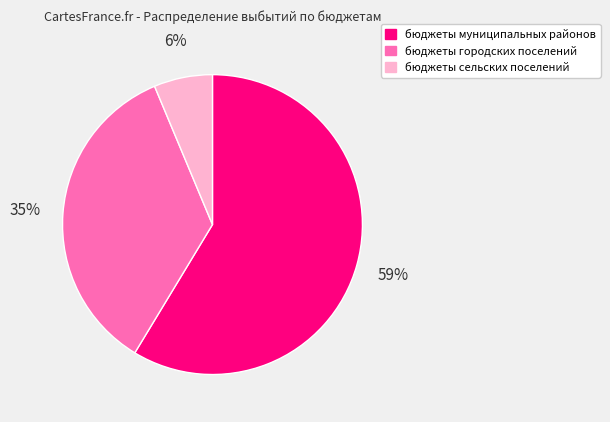

Rank the categories by value from highest to lowest.

бюджеты муниципальных районов, бюджеты городских поселений, бюджеты сельских поселений